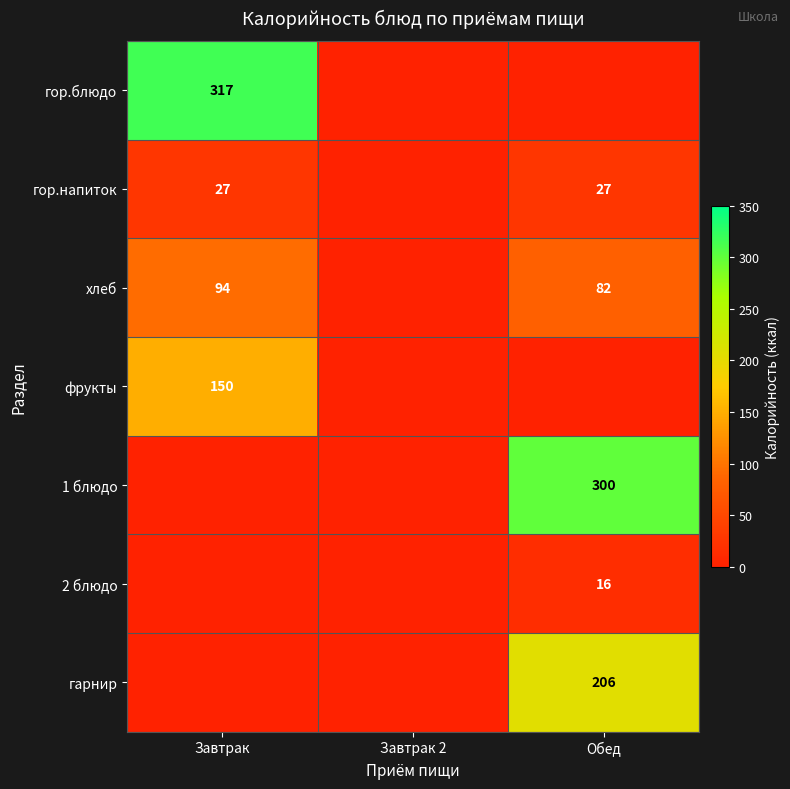

The 2 блюдо series shows 16 at Обед. True or false?

True